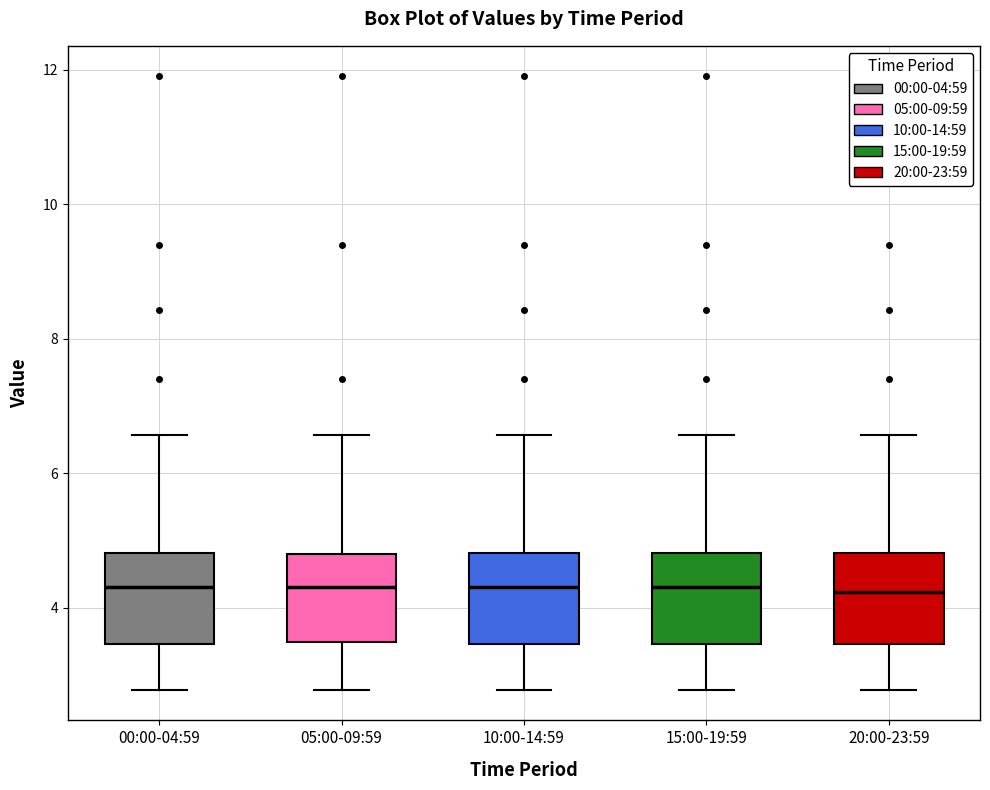

Where is the upper edge of the box for 05:00-09:59 on the y-axis? The values are not printed on the chart, so give them approximately, as read against the axis.

4.8